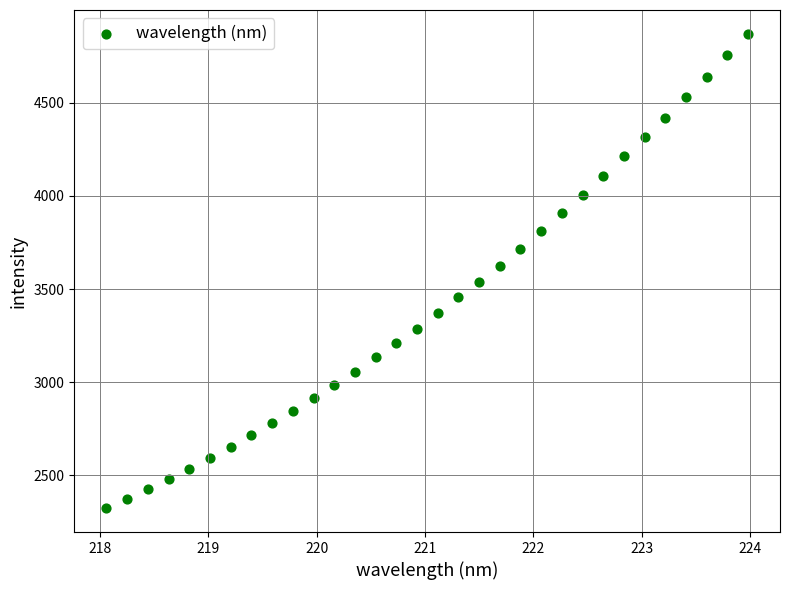

What is the range of X values (max minus min)?

5.9